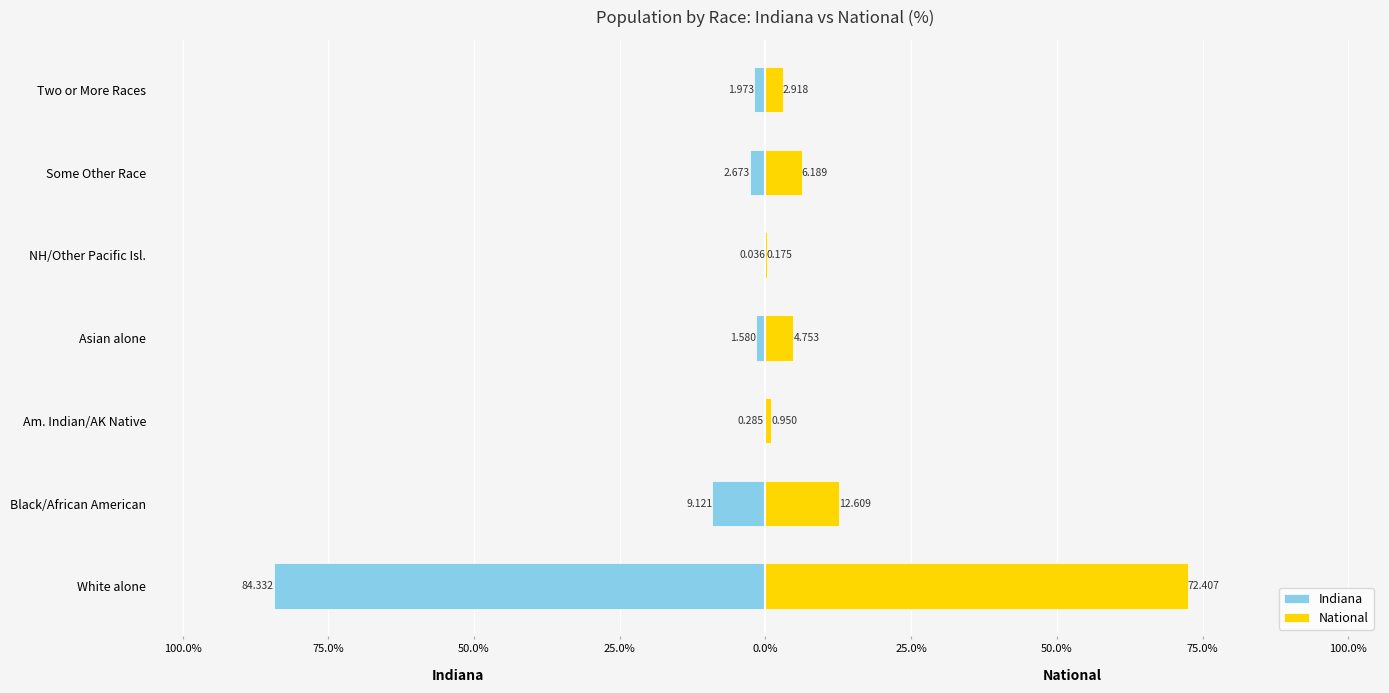

What is the value of the National bar at the 6th from the left?

6.2